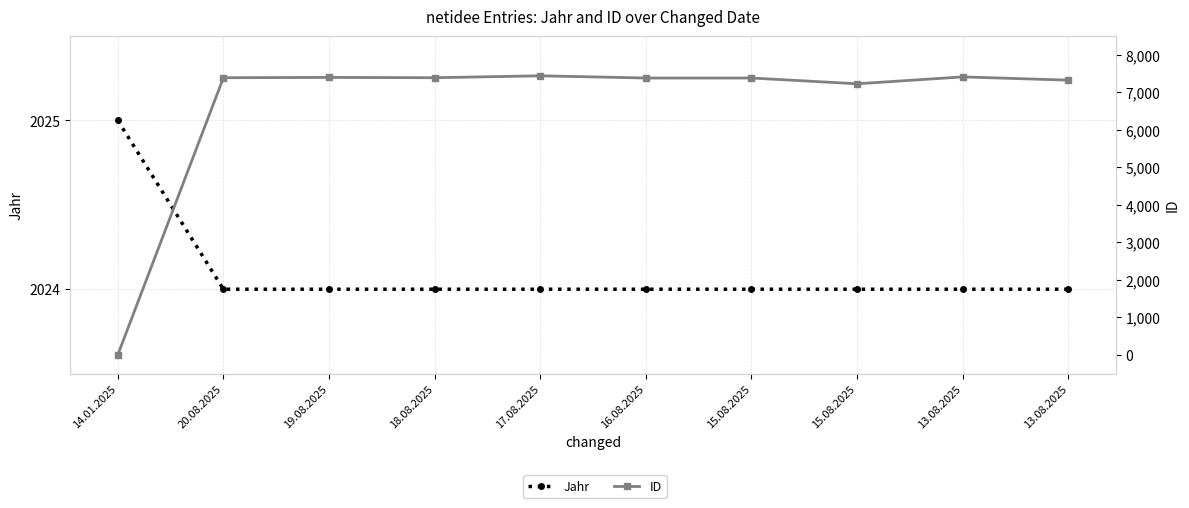

What is the value of the ID point at the 9th from the left?

7413